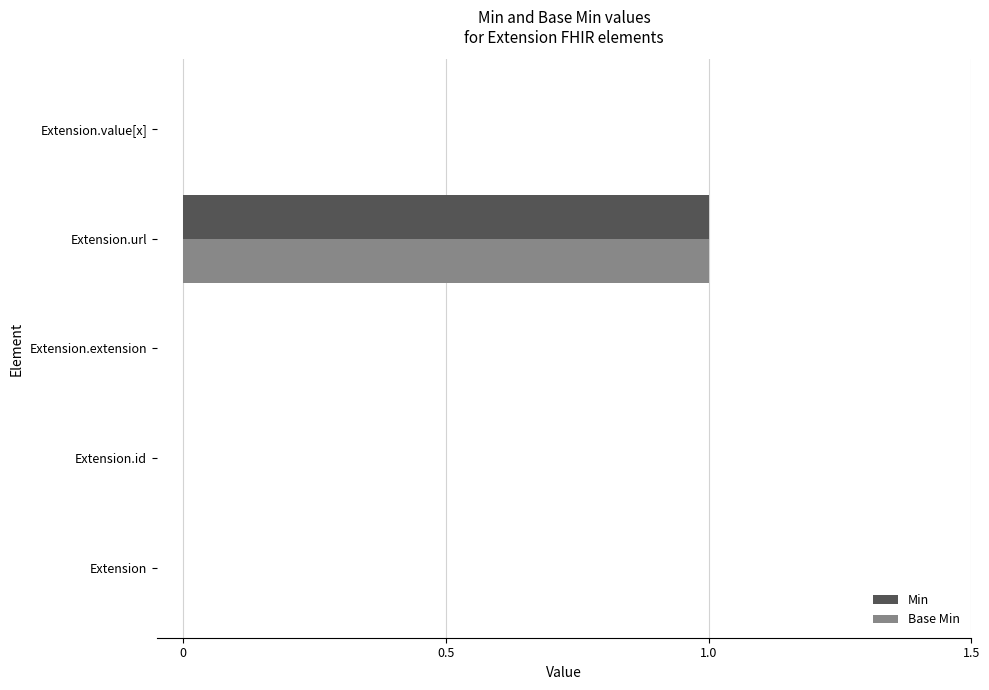

The Base Min series shows 0 at Extension. True or false?

True